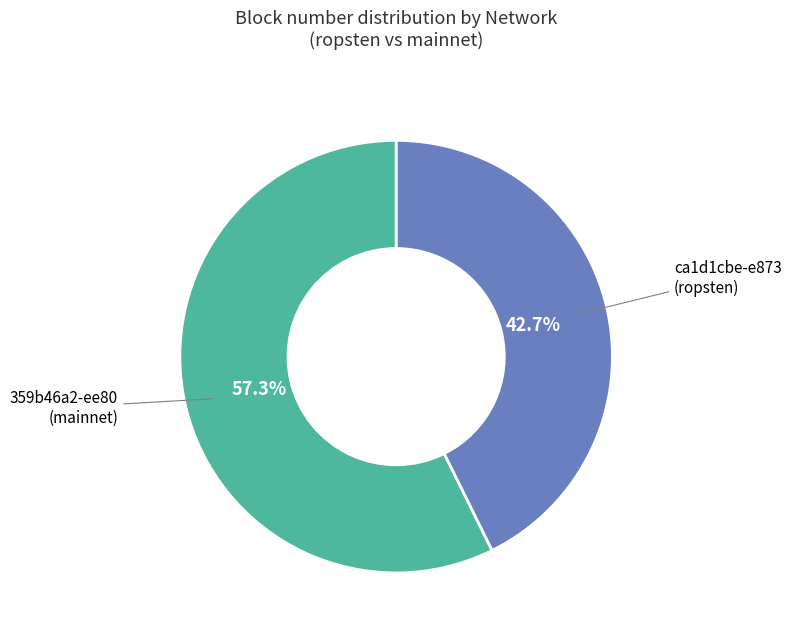

Is there any slice that represents more than half of the pie?

Yes